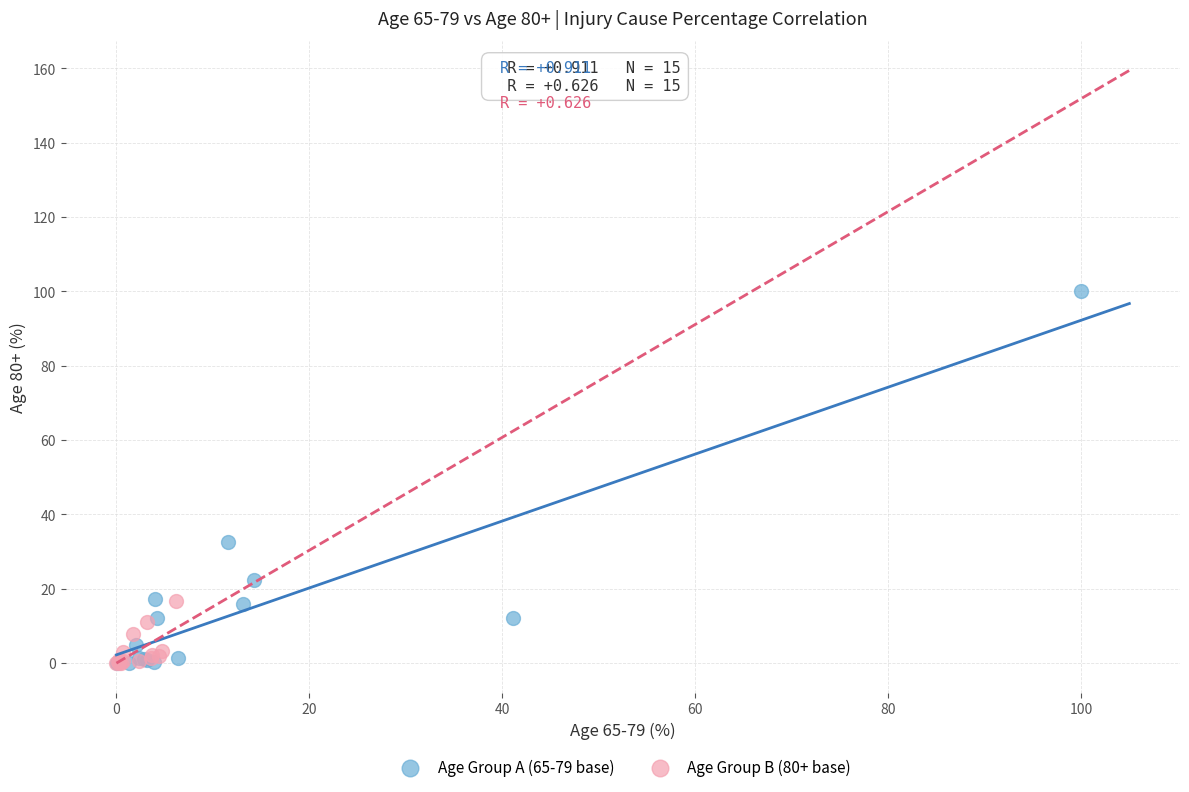

Which series contains the highest Y value?

Age Group A (65-79 base)